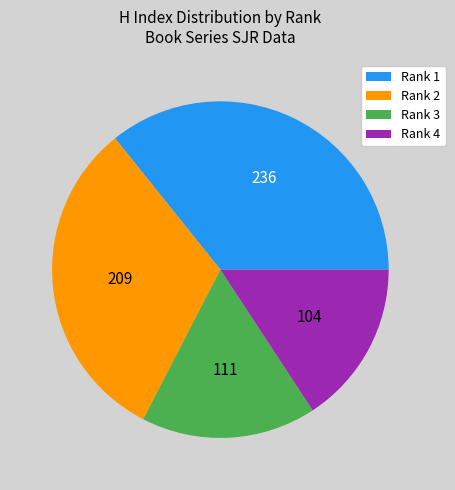

Which has a higher value, Rank 2 or Rank 1?

Rank 1